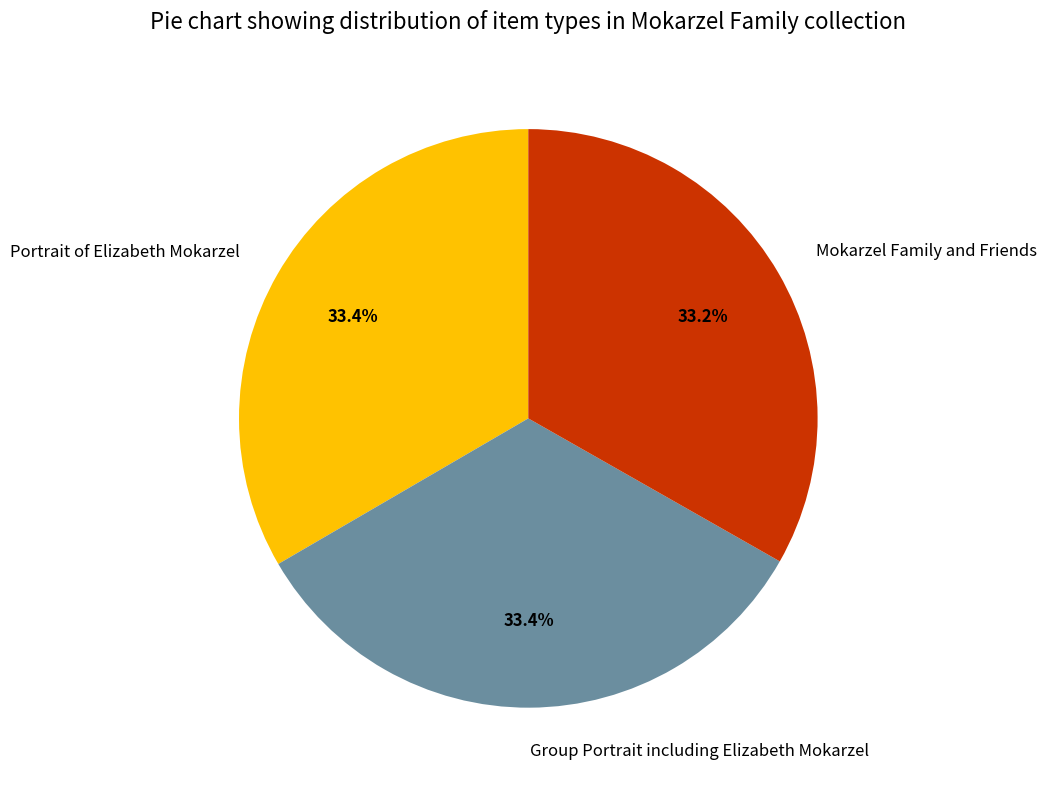

To the nearest percent, what is the combined percentage of Portrait of Elizabeth Mokarzel and Mokarzel Family and Friends?

67%